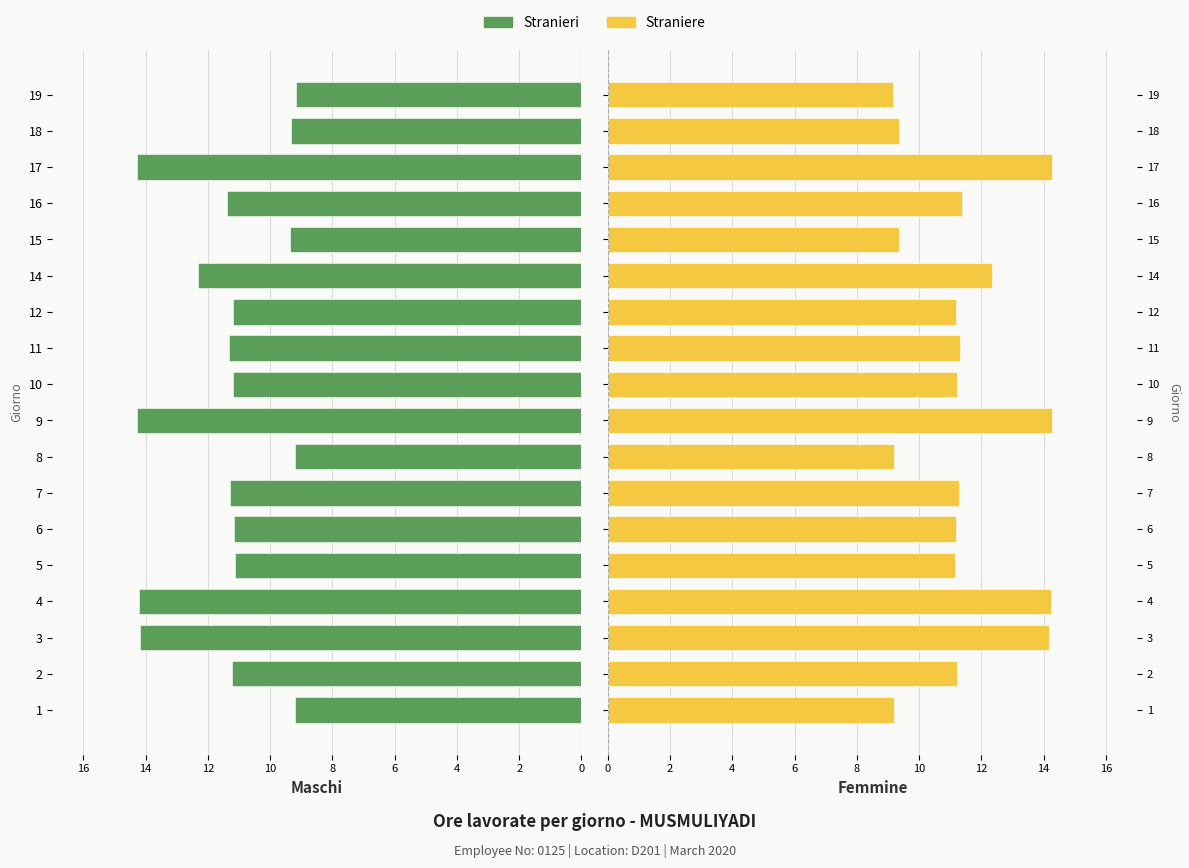

Rank the series at 17 from lowest to highest value.

Stranieri, Straniere